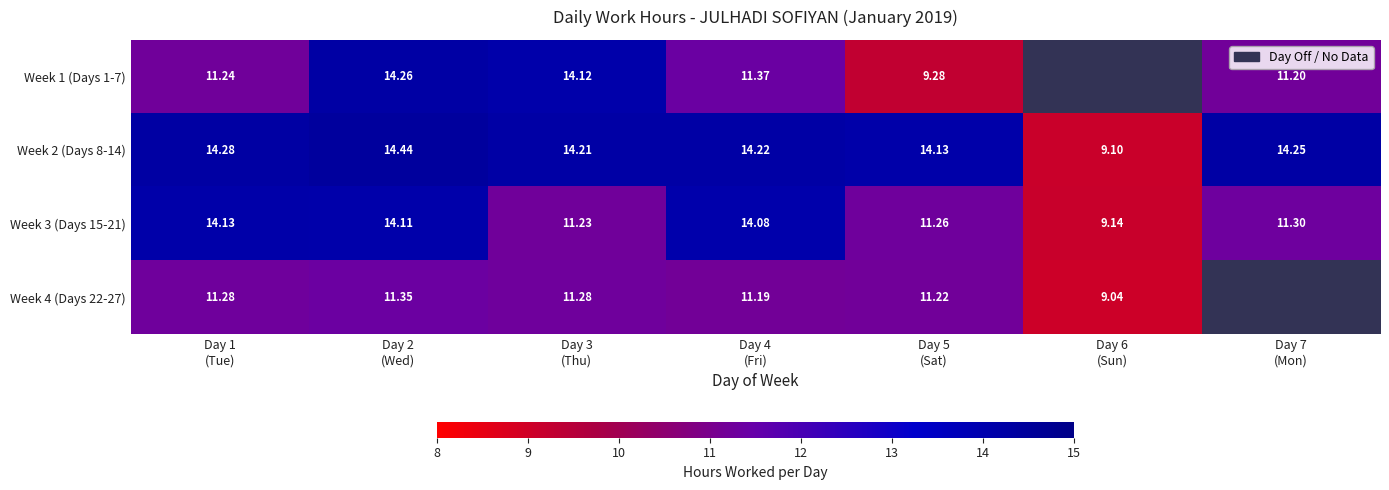

List the series in order of their peak value, lowest first.

Week 4 (Days 22-27), Week 3 (Days 15-21), Week 1 (Days 1-7), Week 2 (Days 8-14)